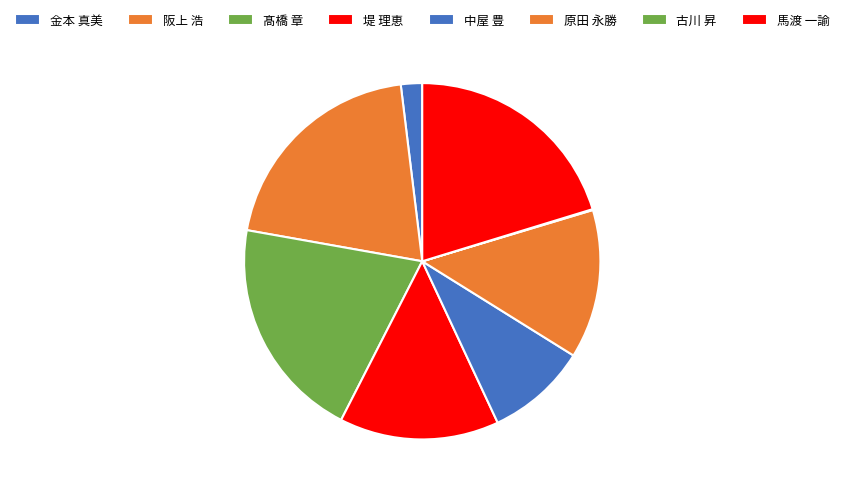

To the nearest percent, what is the difference between the largest and smallest slice percentages?

20%